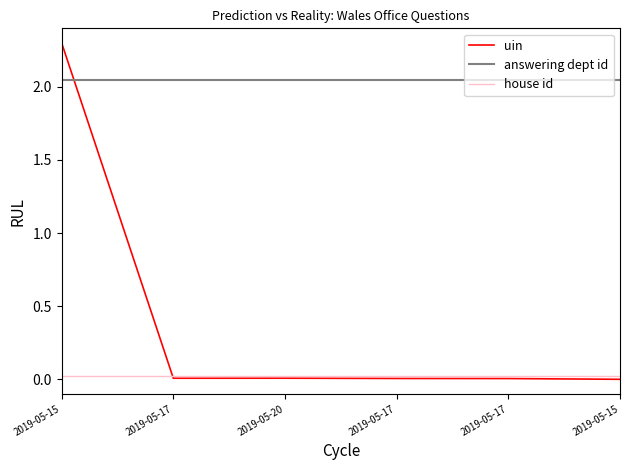

Is this an area chart (filled region under the line)?

No